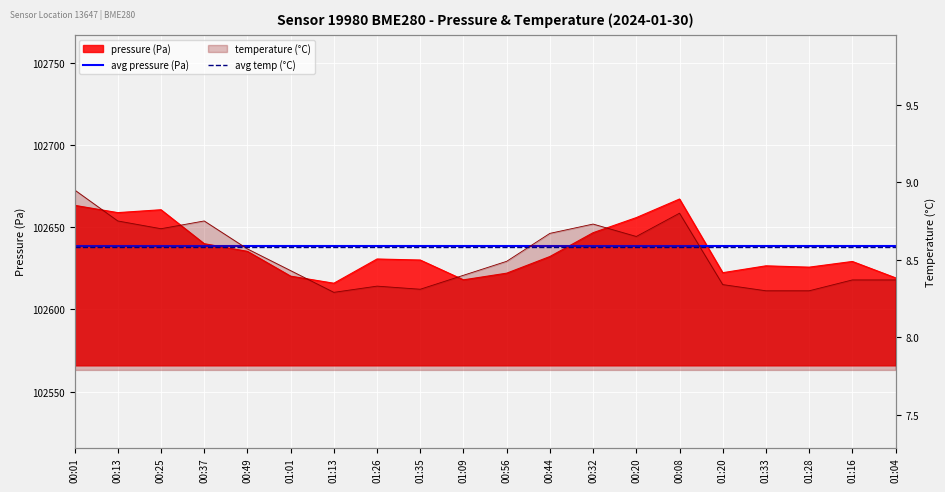

The value of avg pressure (Pa) at 00:01 is 173430.6. True or false?

False